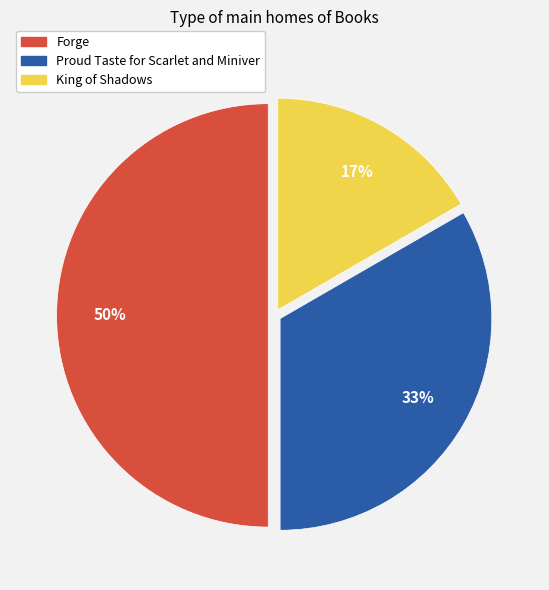

To the nearest percent, what portion does King of Shadows represent?

17%